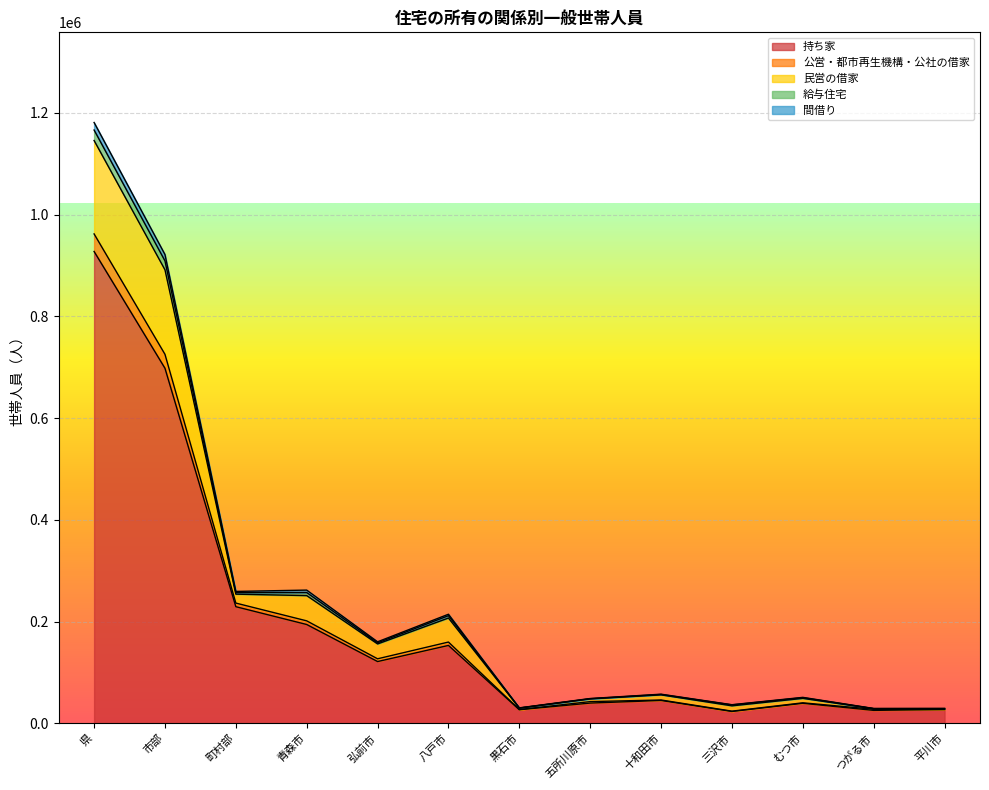

What are all the series names shown in the legend?

持ち家, 公営・都市再生機構・公社の借家, 民営の借家, 給与住宅, 間借り